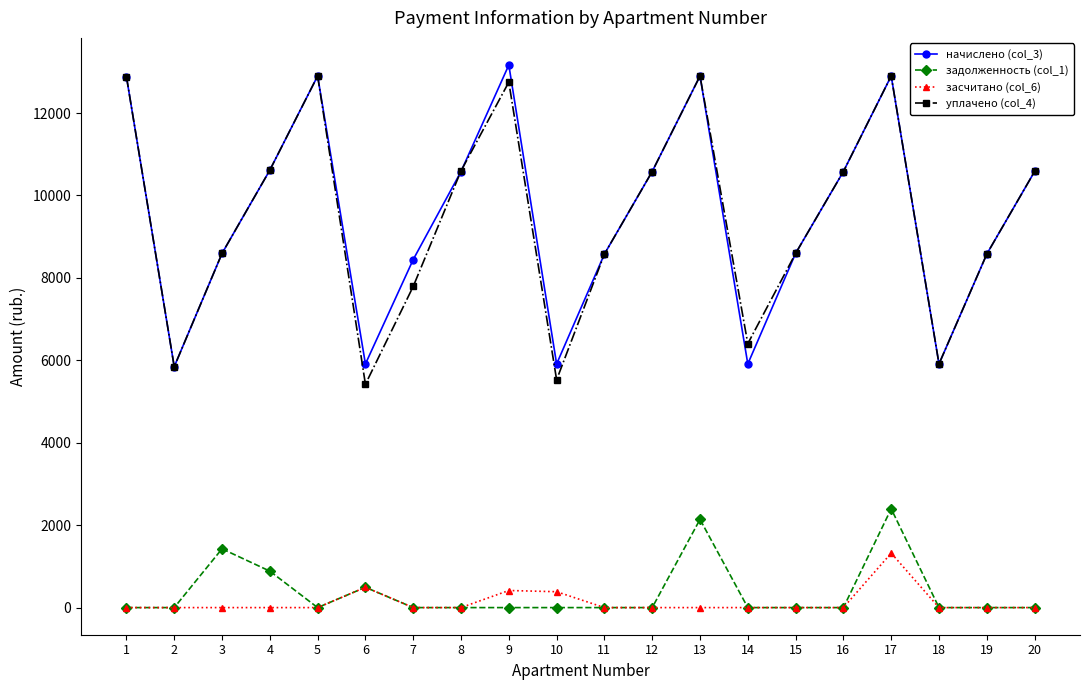

Which series has the widest spread of values?

уплачено (col_4)